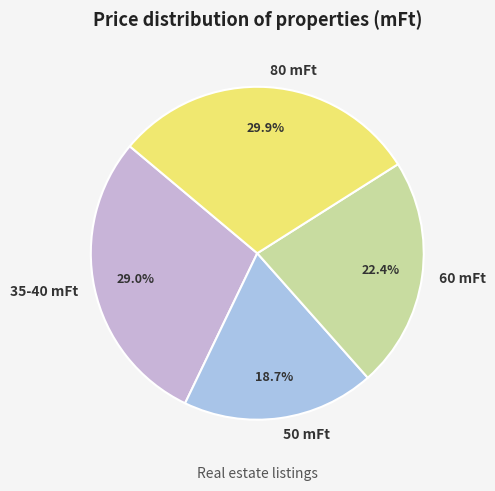

Which category has the biggest portion of the pie?

80 mFt